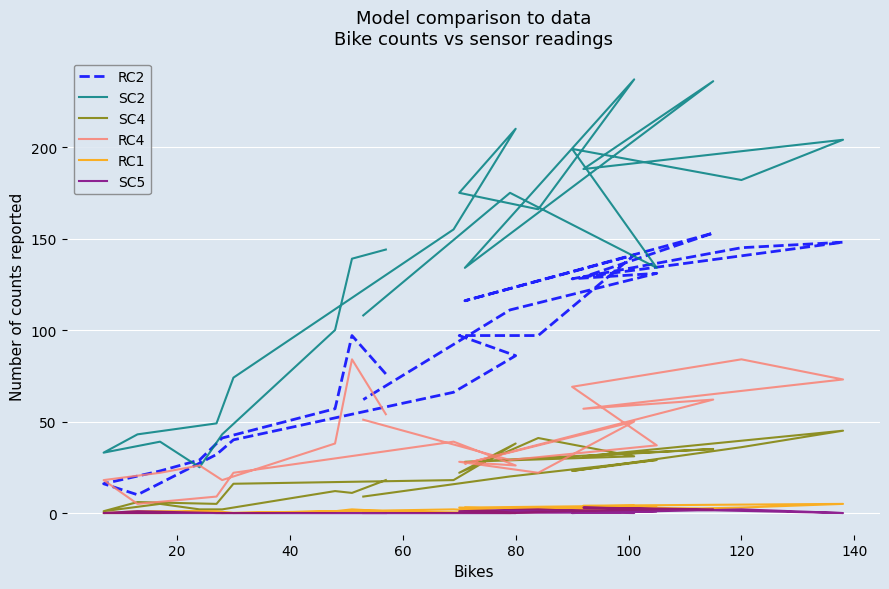

What is the label of the 20th point from the right?

80